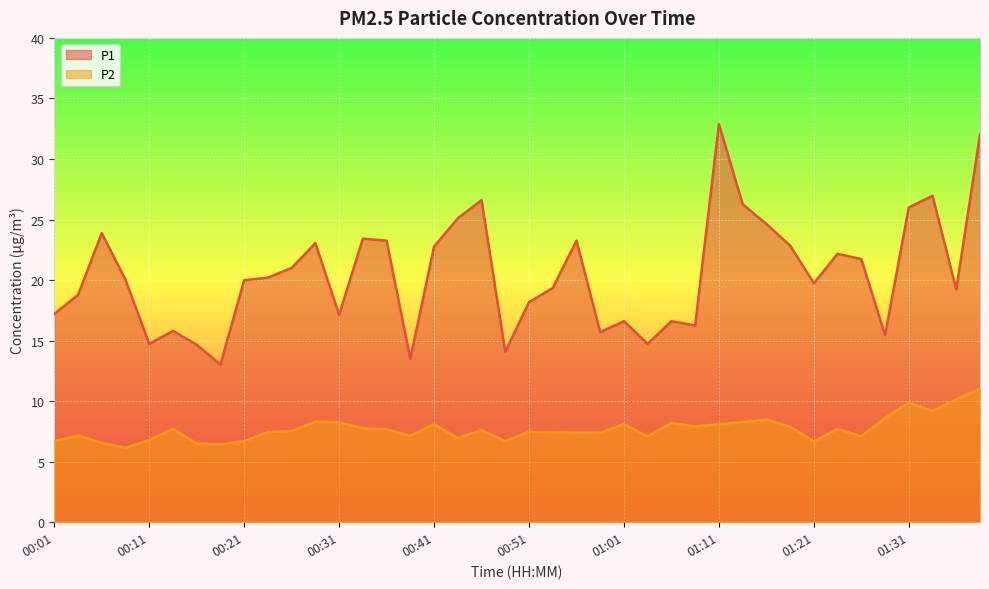

List the labels in order of P2 value, smallest first.

00:09, 00:18, 00:16, 00:06, 01:21, 00:01, 00:21, 00:48, 00:11, 00:43, 01:03, 01:26, 00:38, 00:04, 00:56, 00:58, 00:53, 00:23, 00:51, 00:26, 00:46, 00:36, 01:24, 00:13, 00:33, 01:19, 01:08, 00:41, 01:01, 01:11, 01:06, 00:31, 01:14, 00:28, 01:16, 01:29, 01:33, 01:31, 01:36, 01:38